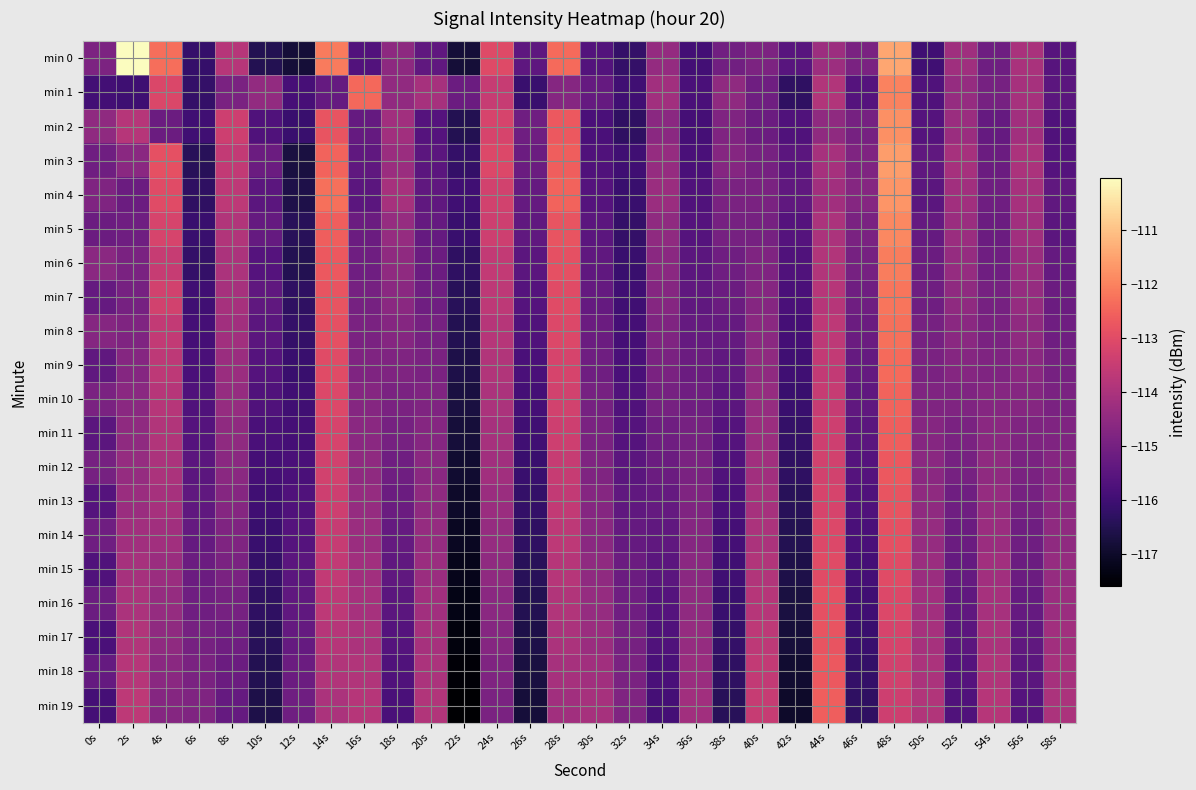

Which series has the largest total across all categories?

min 0